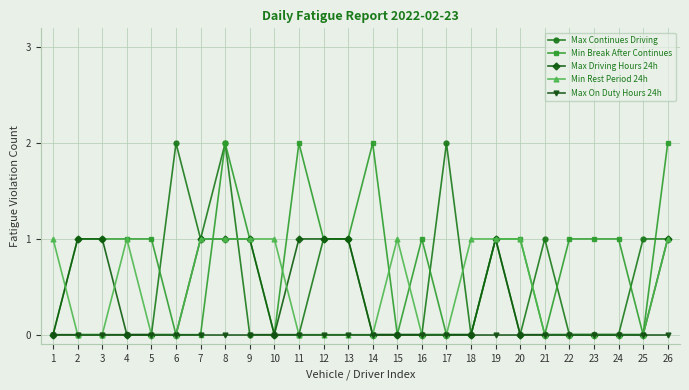

Which series changed the most between 8 and 23?

Max Continues Driving